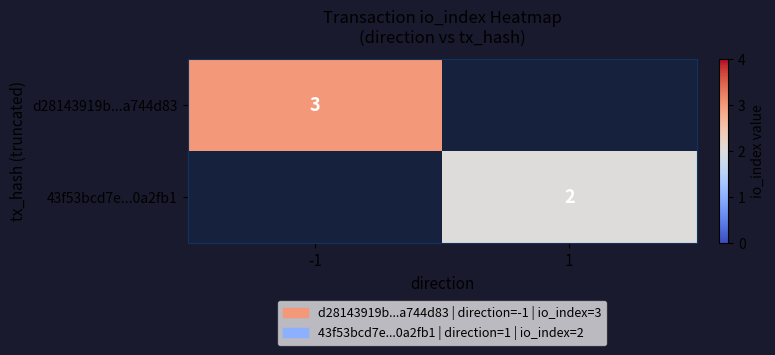

How many distinct data groups are displayed?

2